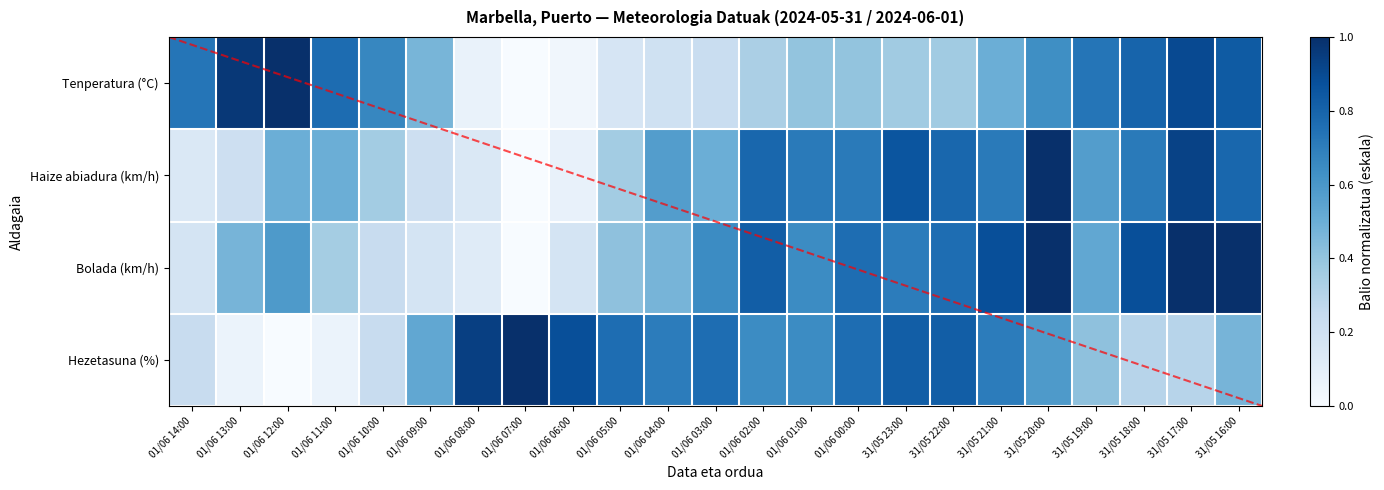

What is the total value across all series at 01/06 03:00?

2.1